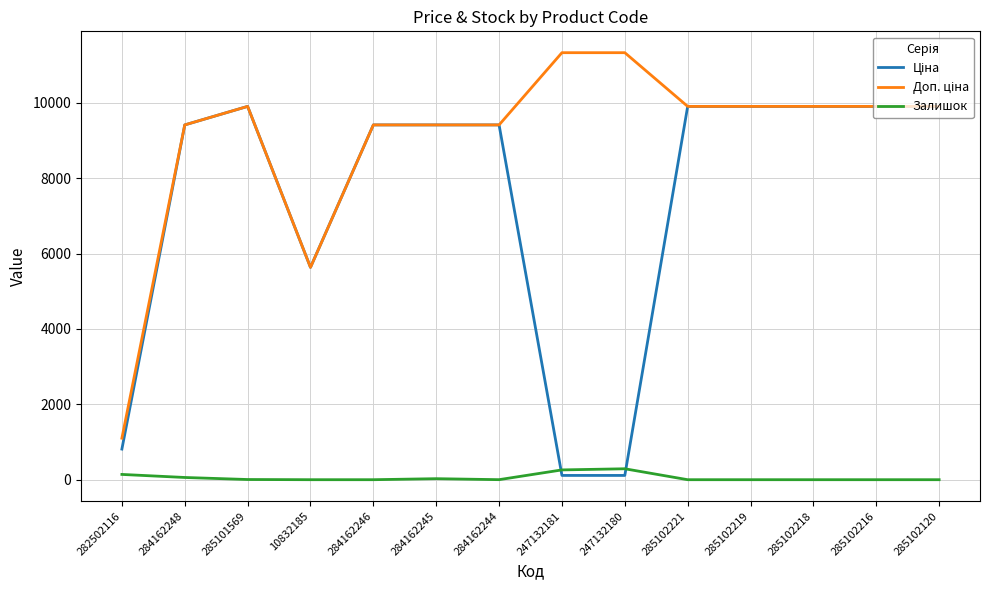

Does the chart display data point markers on the line(s)?

No